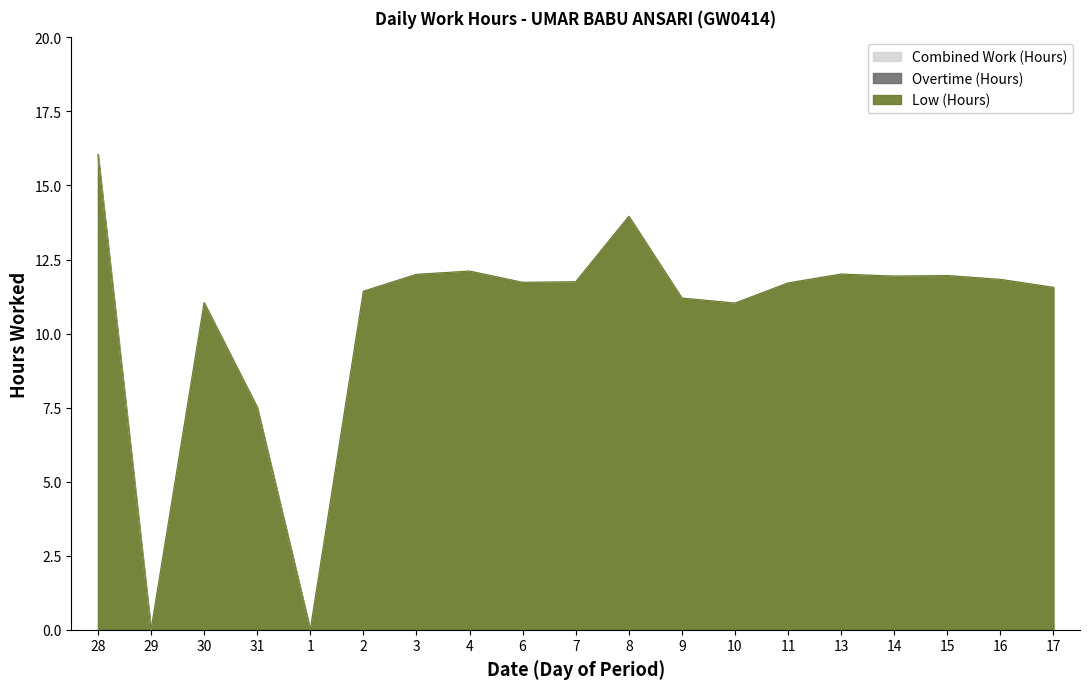

True or false: Low (Hours) and Combined Work (Hours) intersect in this chart.

False